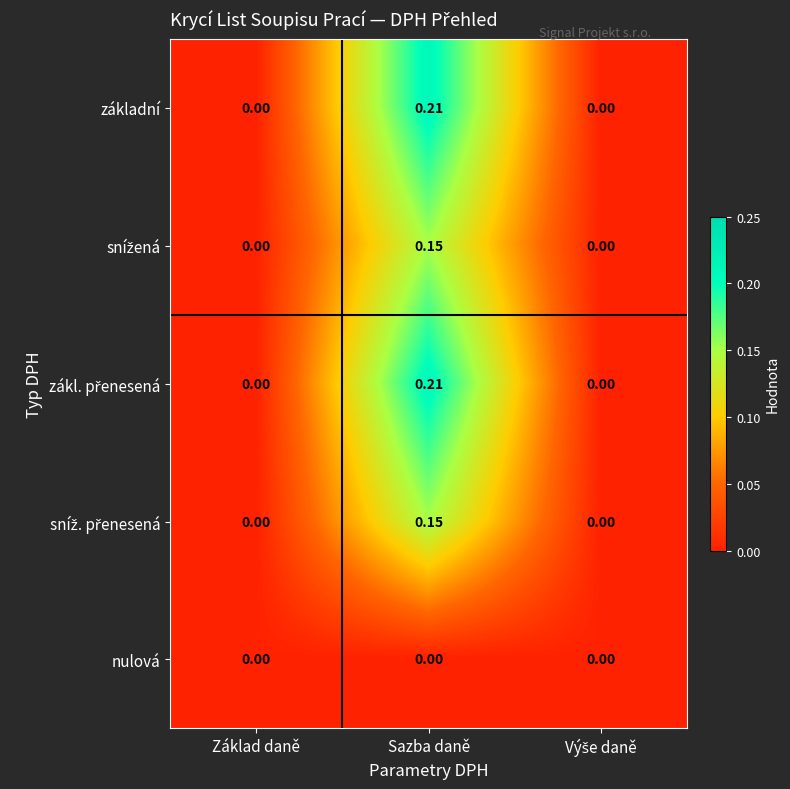

At which category is the sum across all series the highest?

Sazba daně